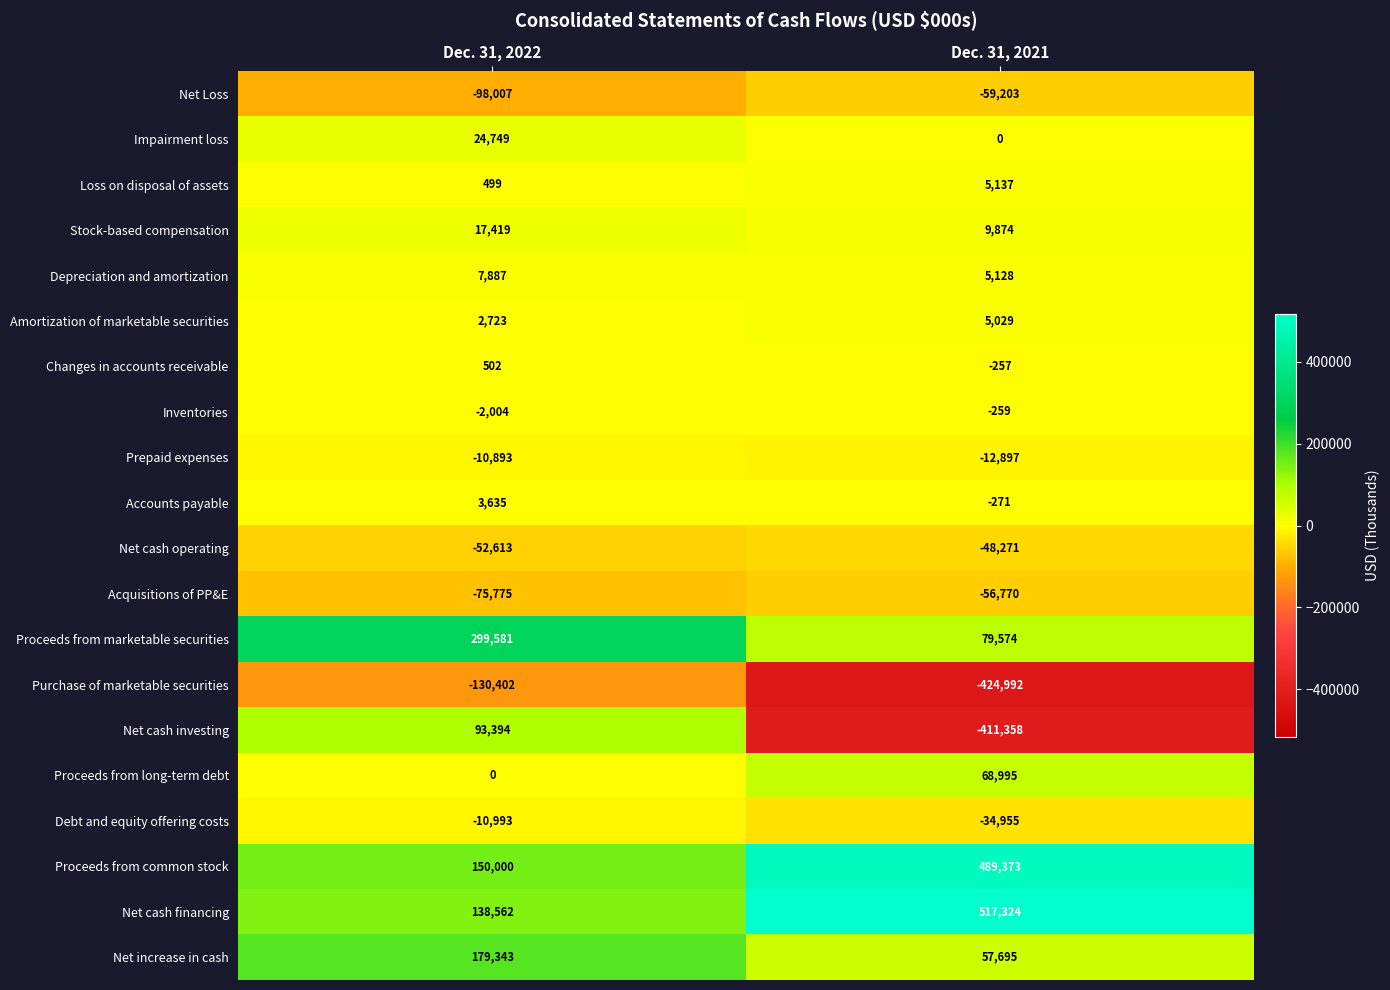

The Debt and equity offering costs series shows -10993 at Dec. 31, 2022. True or false?

True